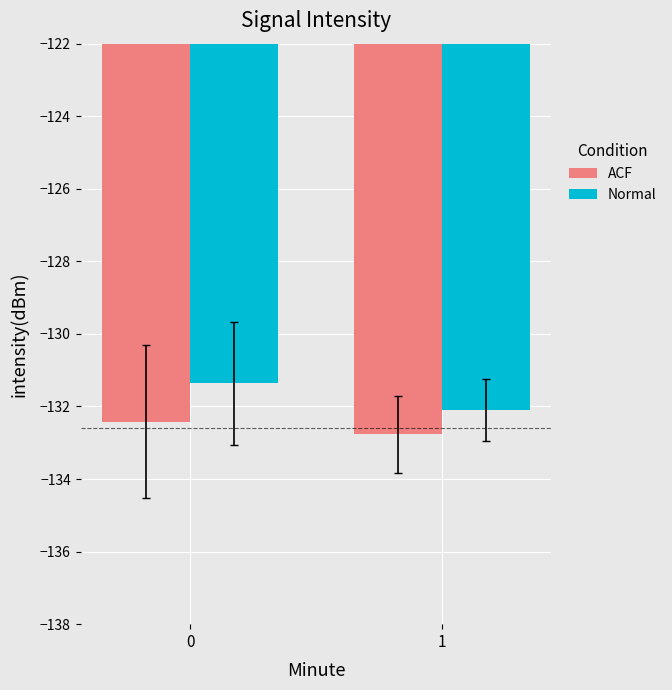

Is it true that Normal equals -132.1 at 1?

True